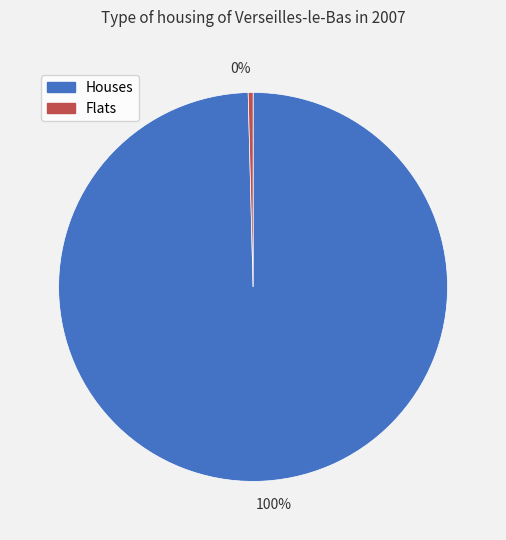

Is the sum of 0% and 100% greater than half?

Yes